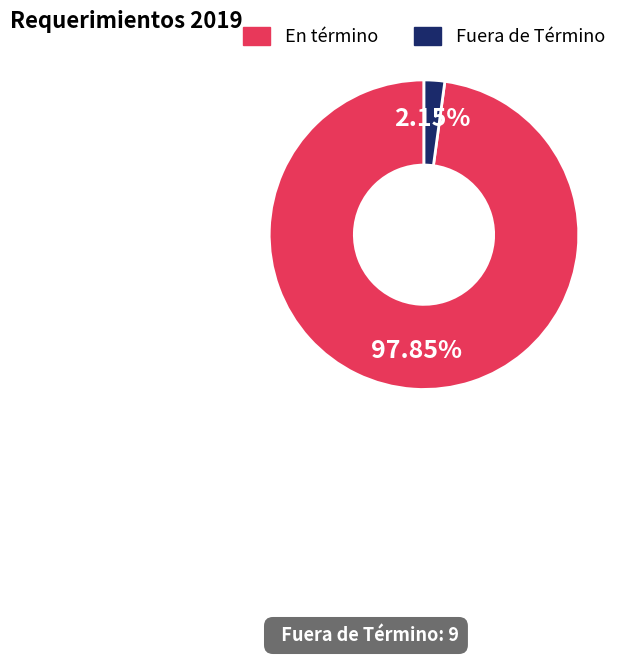

What is the largest slice in the pie chart?

En término